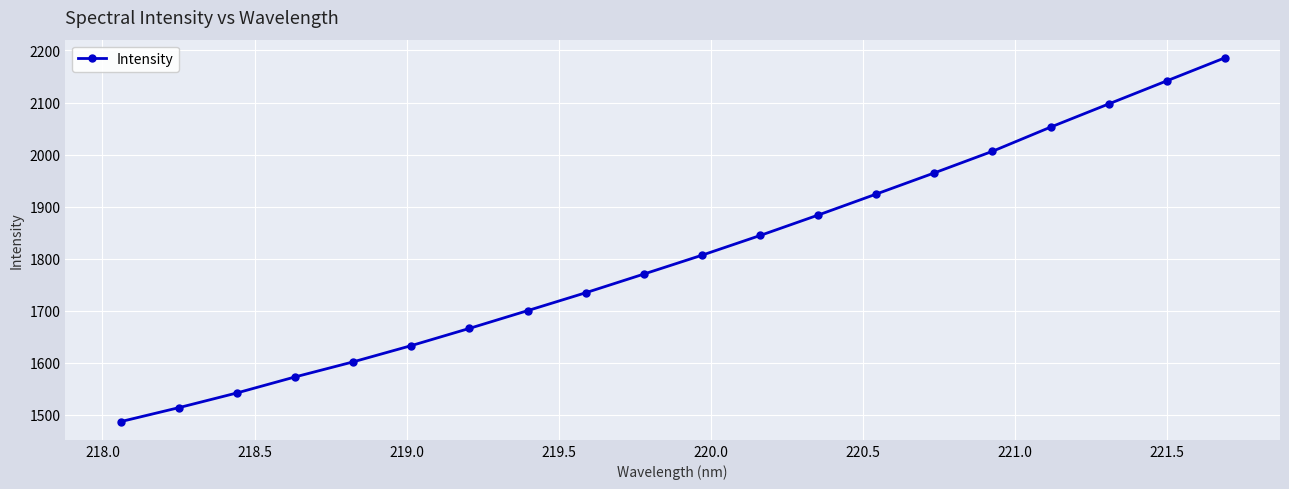

What is the minimum value shown in the chart?

1487.1